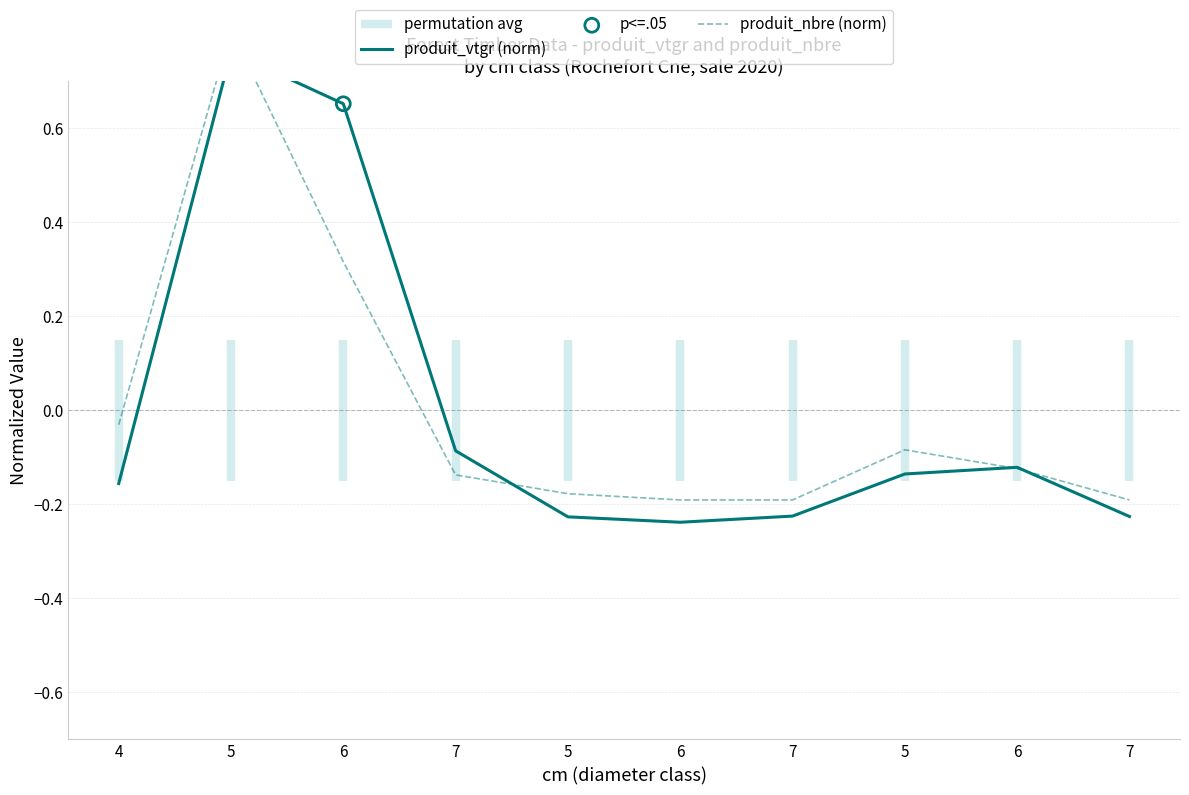

What is the total value across all series at 5?

1.6